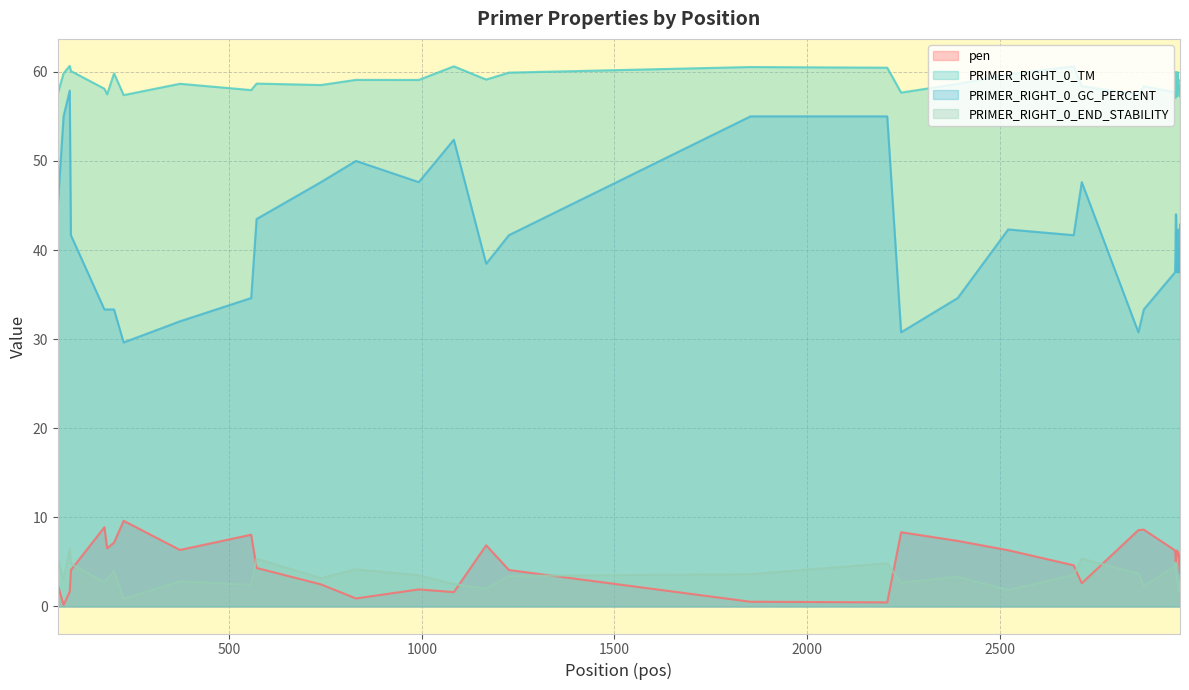

How many values in the PRIMER_RIGHT_0_END_STABILITY series exceed 3?

24